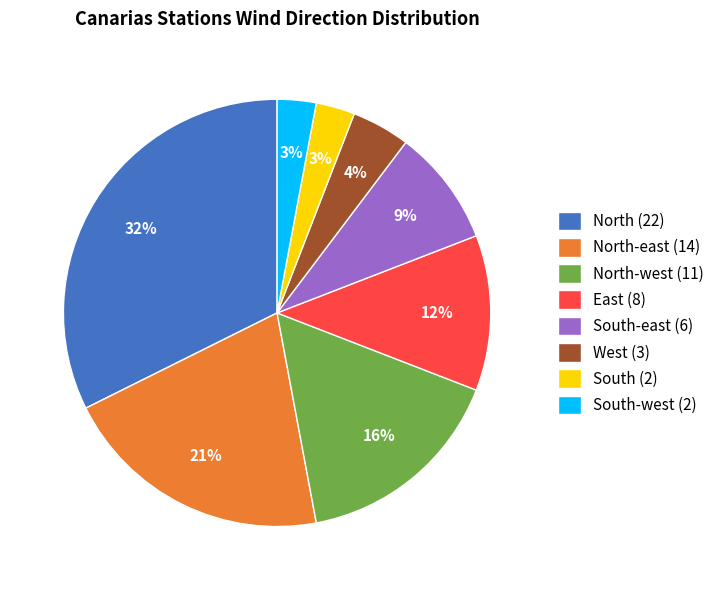

What percentage is the South (2) slice, to the nearest percent?

3%